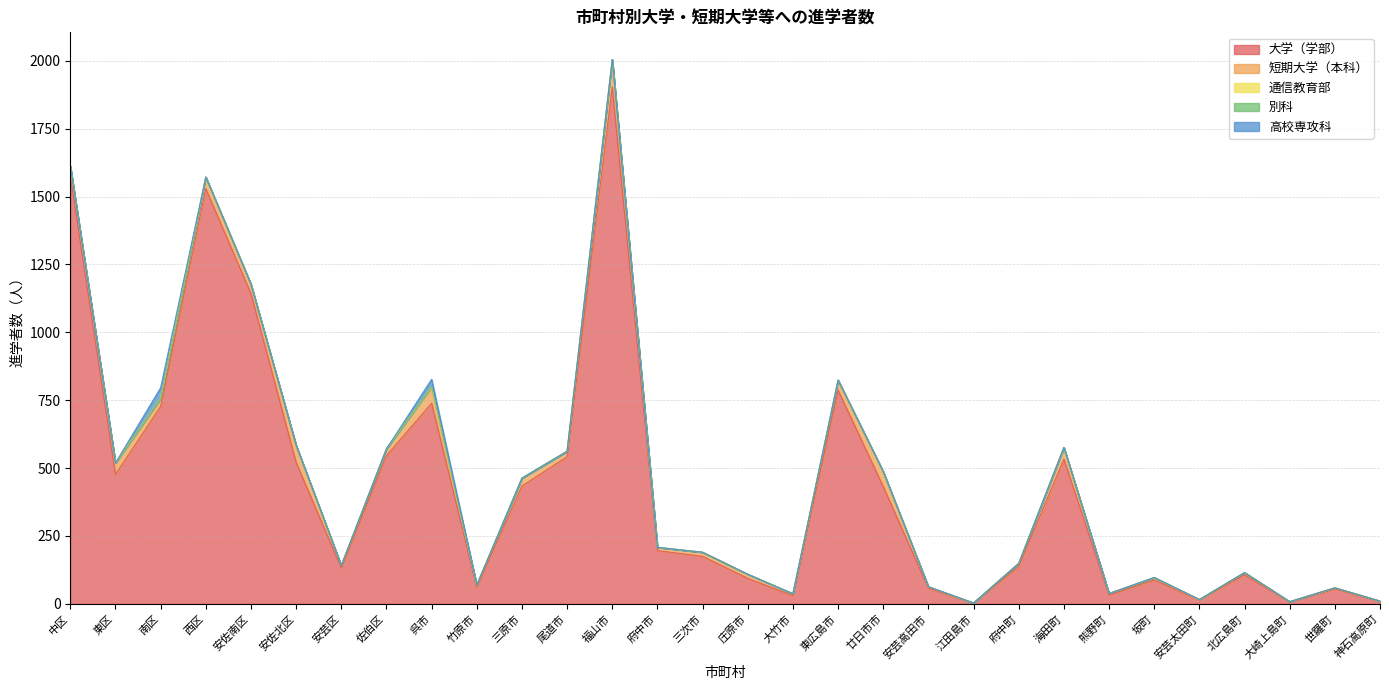

Where is 短期大学（本科） nearest to the value 50?

廿日市市